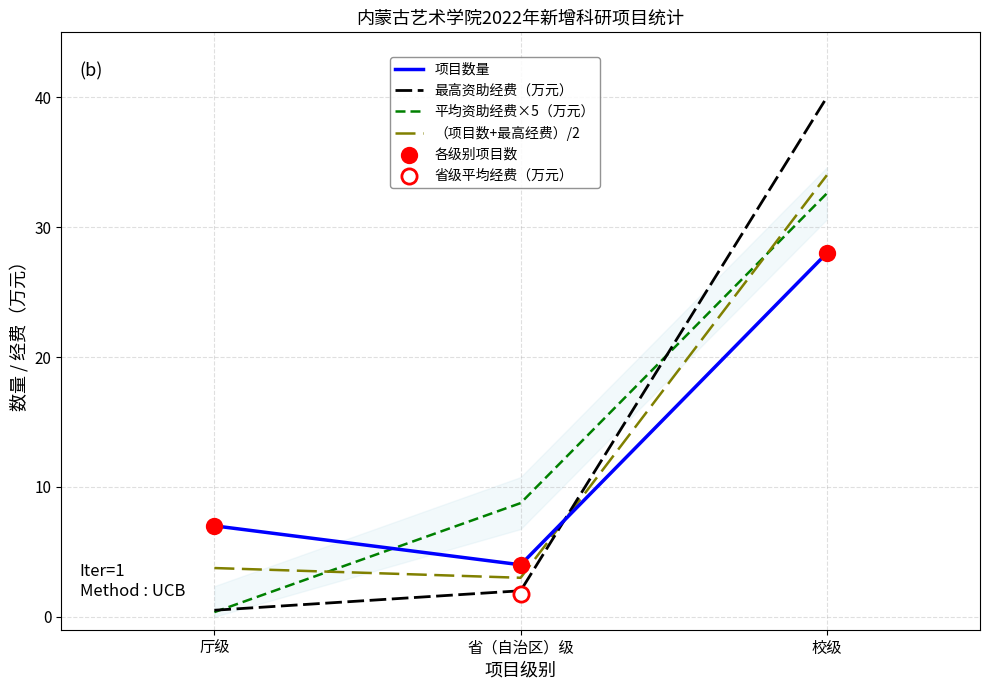

At which label is 最高资助经费（万元） closest to 20?

省（自治区）级